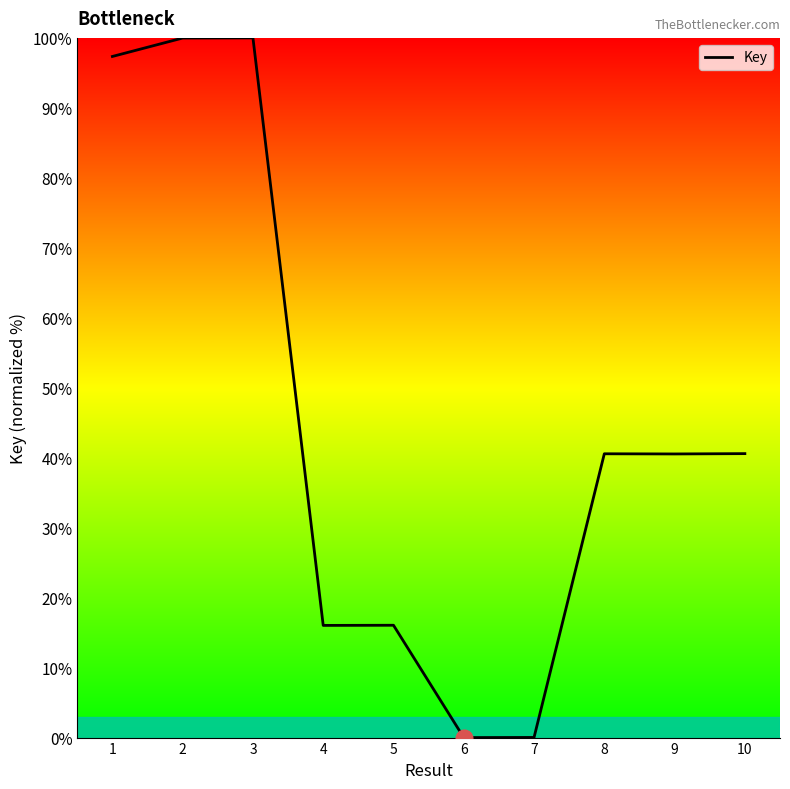

What is the sum of all values?

451.1